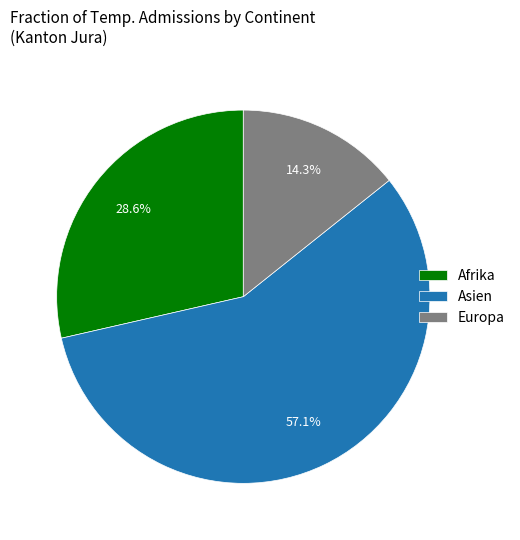

Rank the categories by value from highest to lowest.

Asien, Afrika, Europa